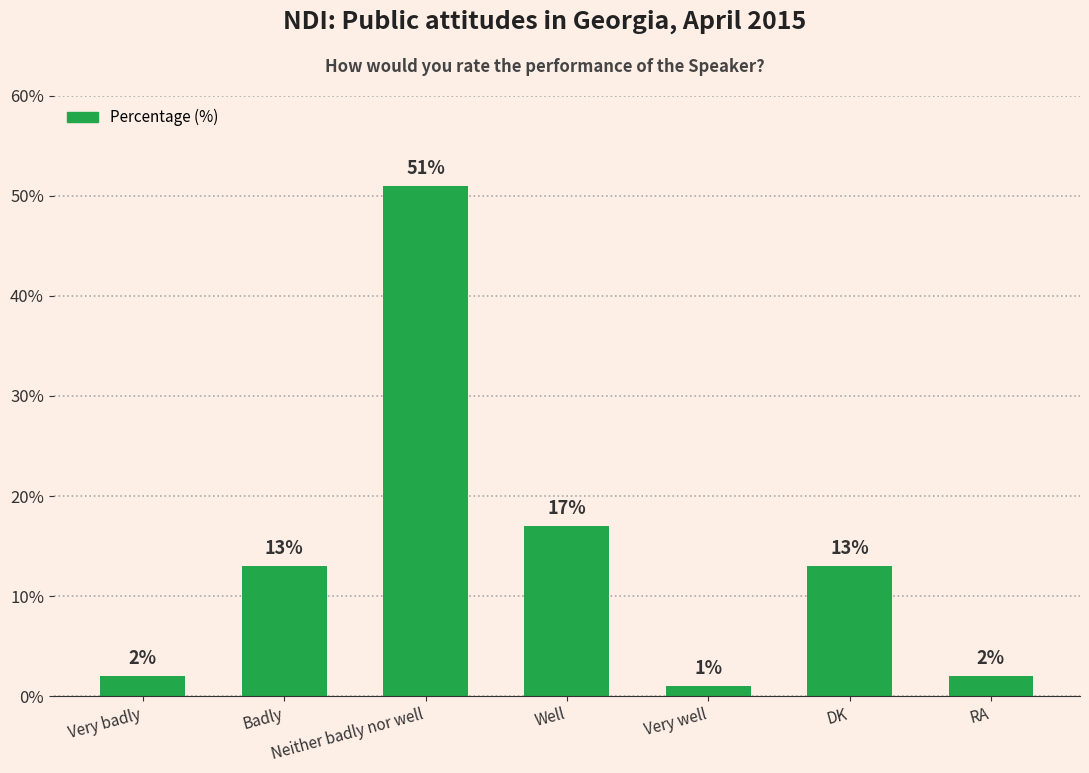

How many data points are less than 13?

3